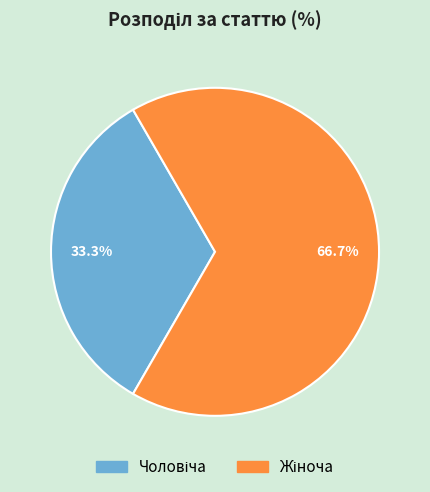

Is there a majority slice in this chart?

Yes